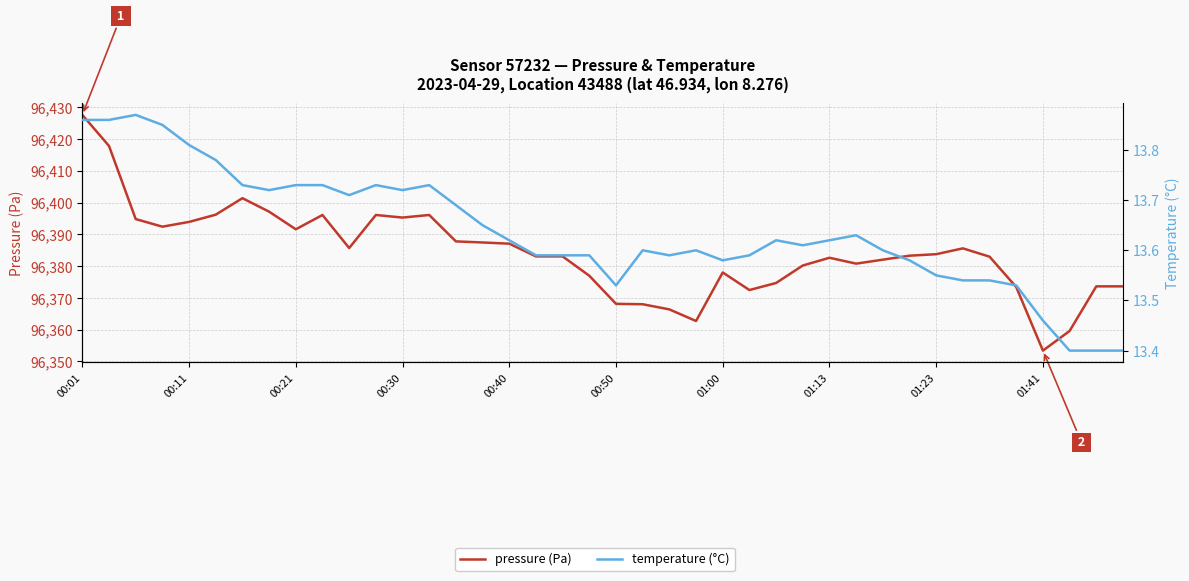

Which category has the highest value across all series?

00:01